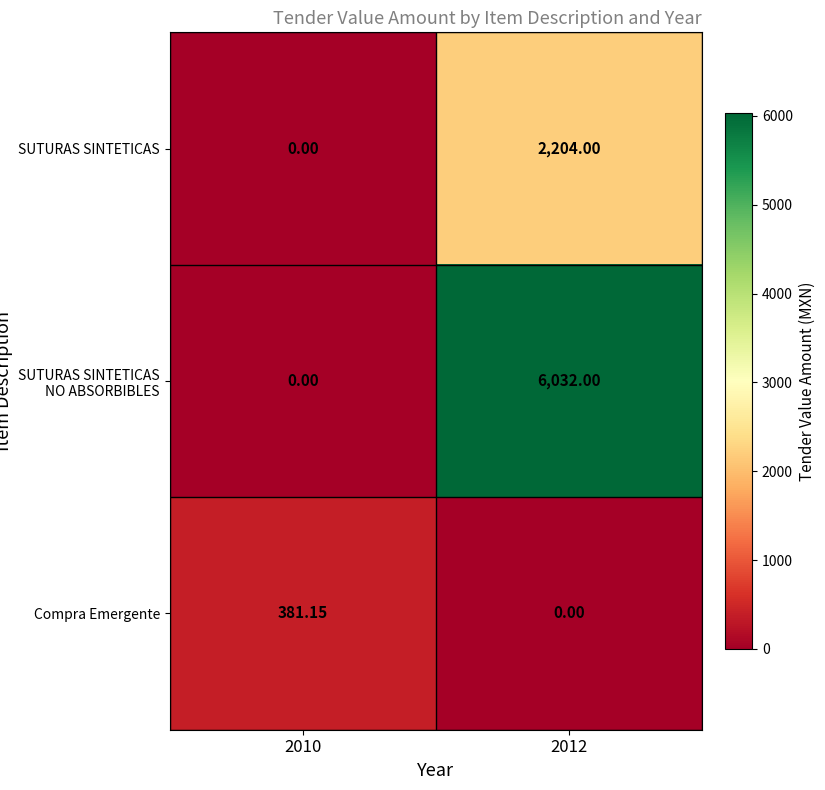

List the series in order of their overall mean, highest first.

SUTURAS SINTETICAS NO ABSORBIBLES, SUTURAS SINTETICAS, Compra Emergente